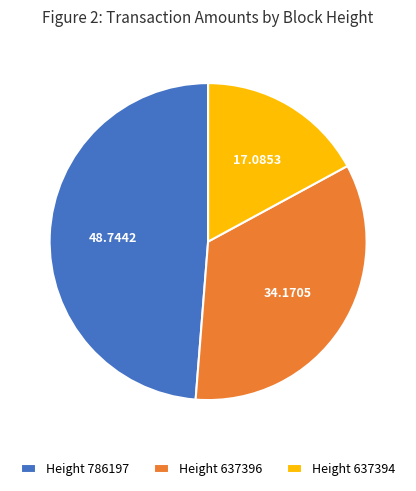

Does Height 637394 represent more than half of the total?

No